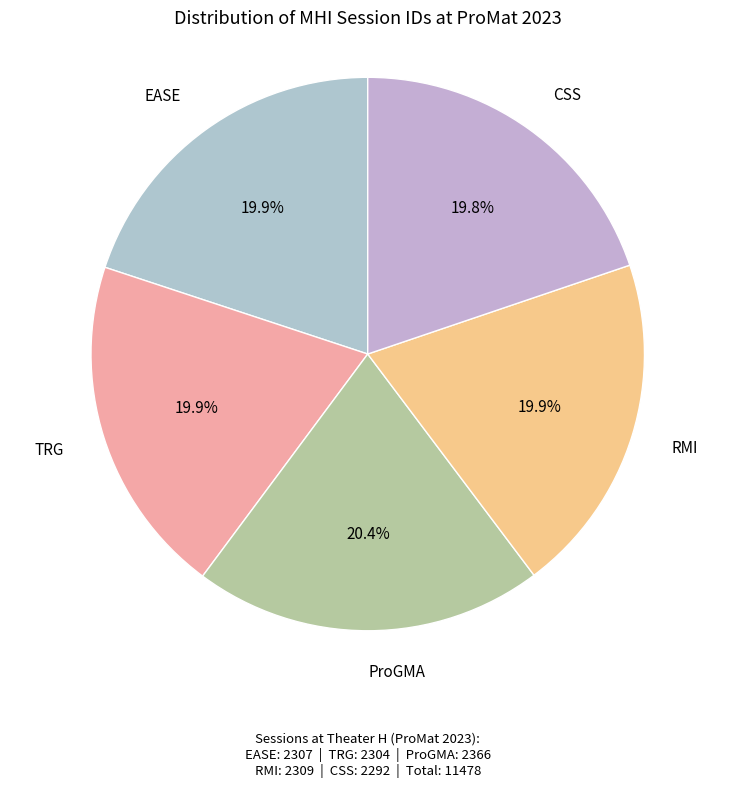

How many slices are in this pie chart?

5